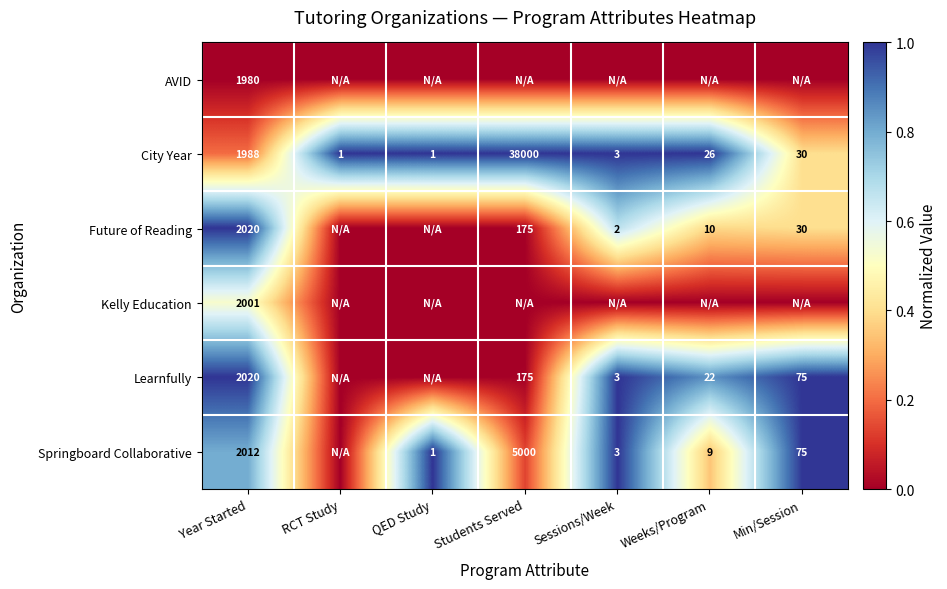

What is the sum of the City Year values at Min/Session and Year Started?

2018